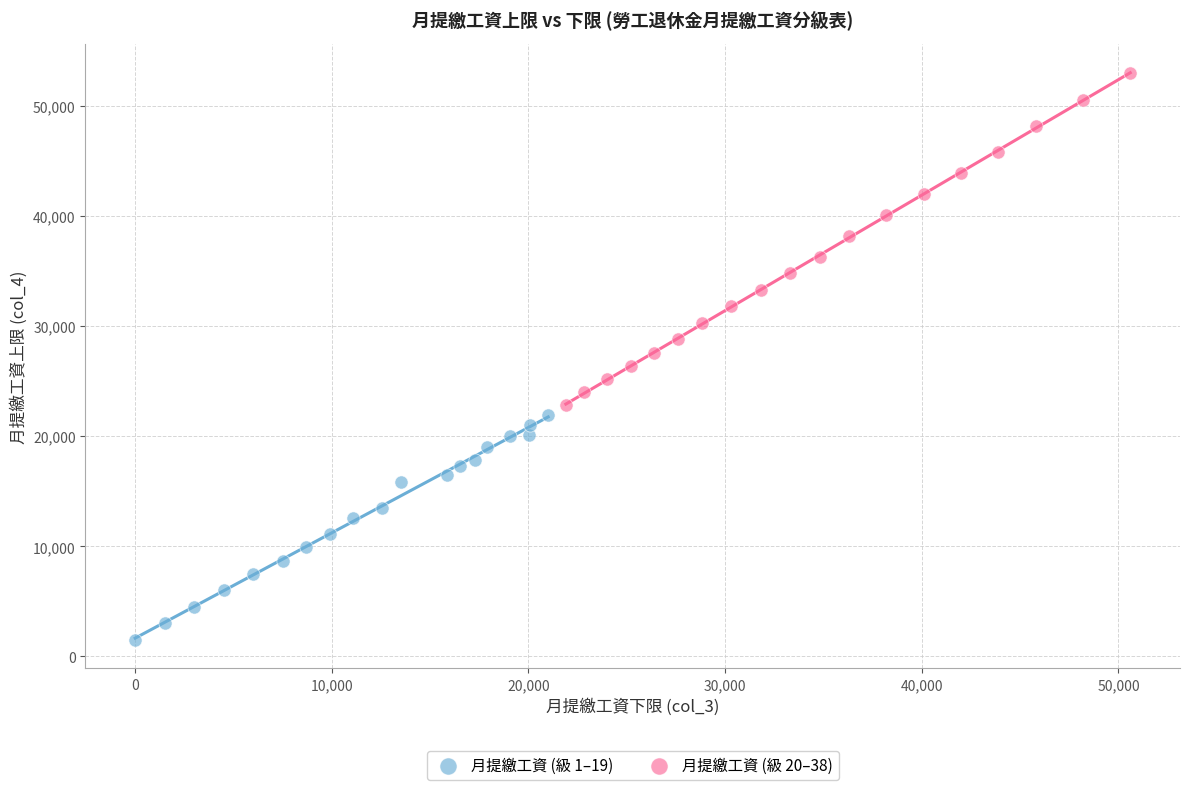

Which series contains the lowest Y value?

月提繳工資 (級 1–19)